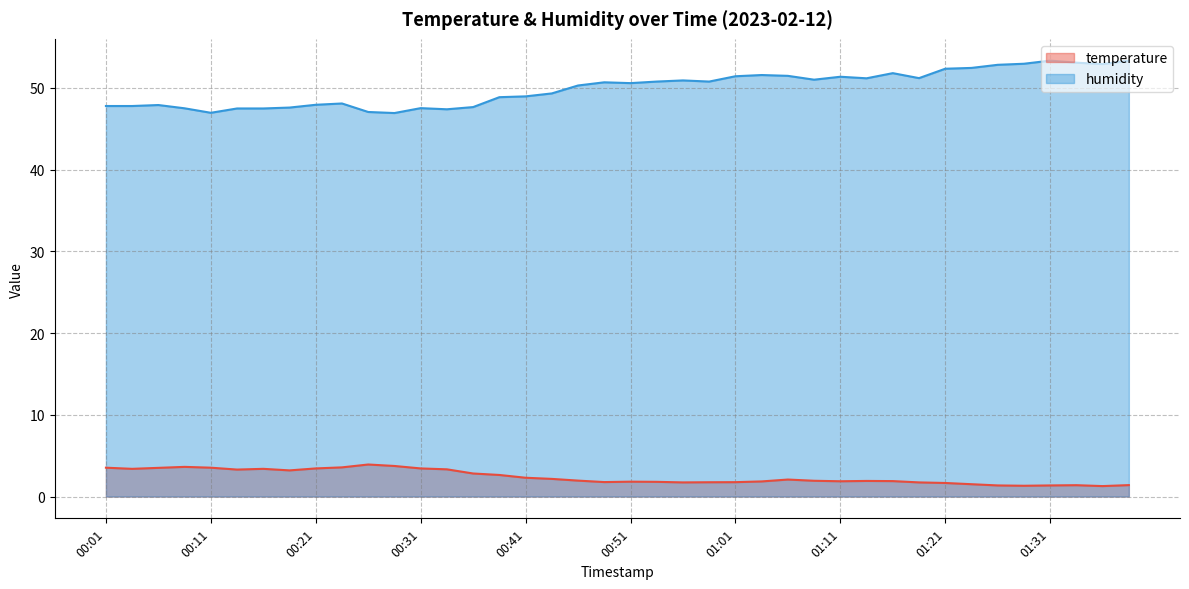

What is the label of the 14th point from the left?

00:34